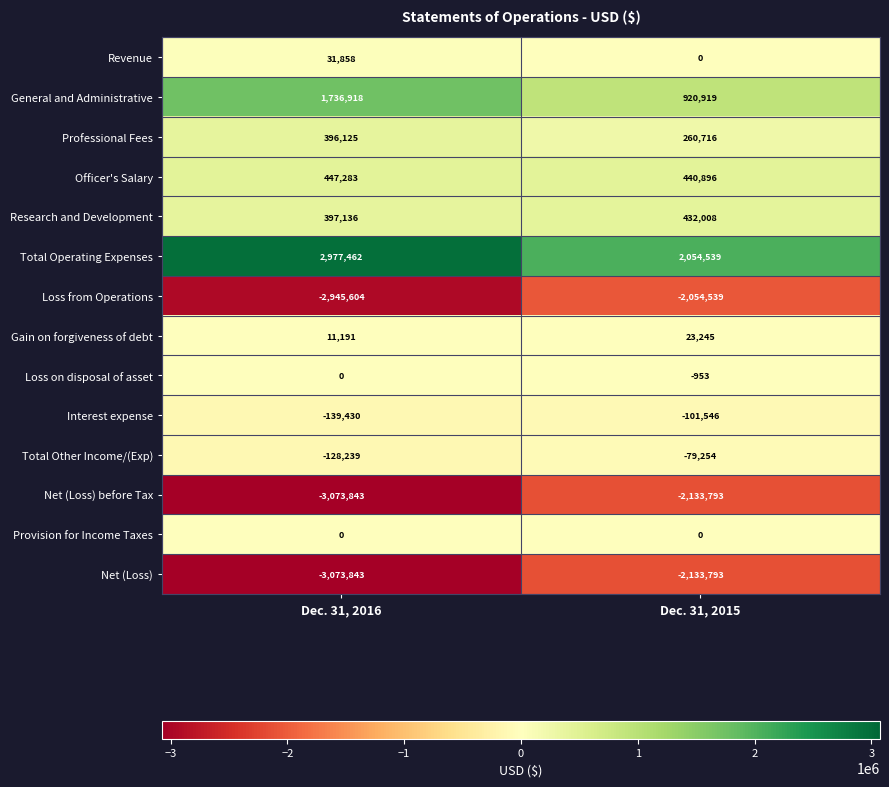

How many categories are shown in the chart?

2